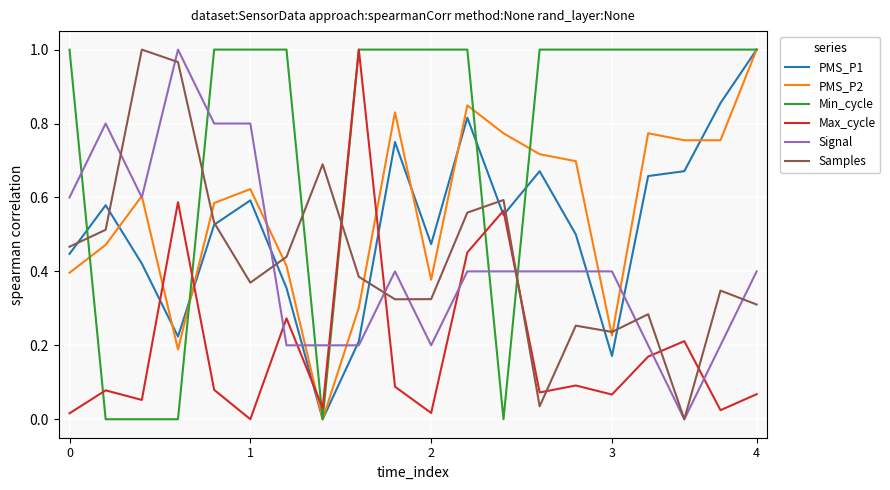

How many times do Max_cycle and Samples cross each other?

6